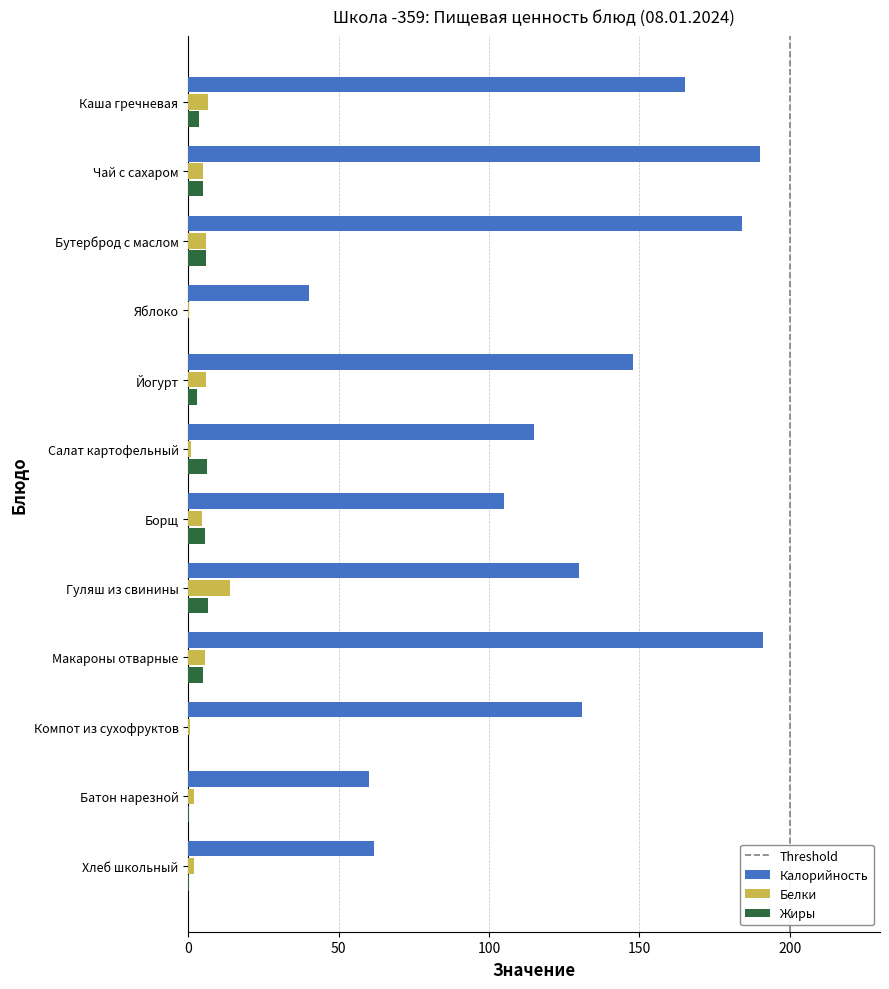

Which series changed the most between Бутерброд с маслом and Салат картофельный?

Калорийность